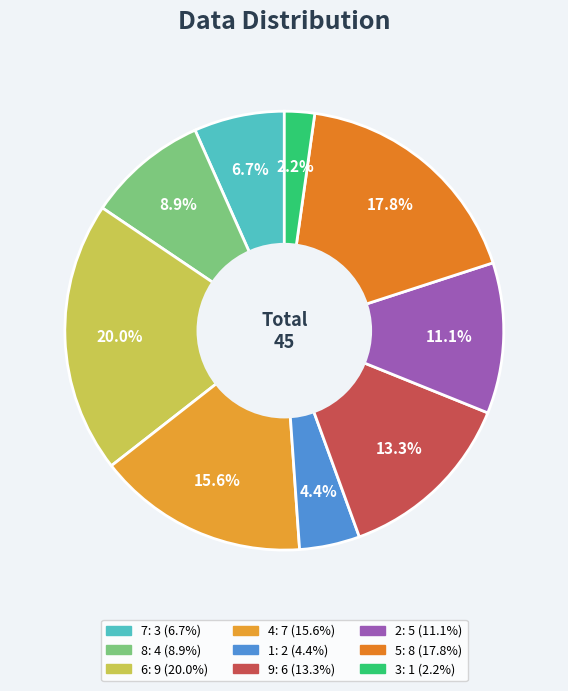

Which category has the biggest portion of the pie?

6